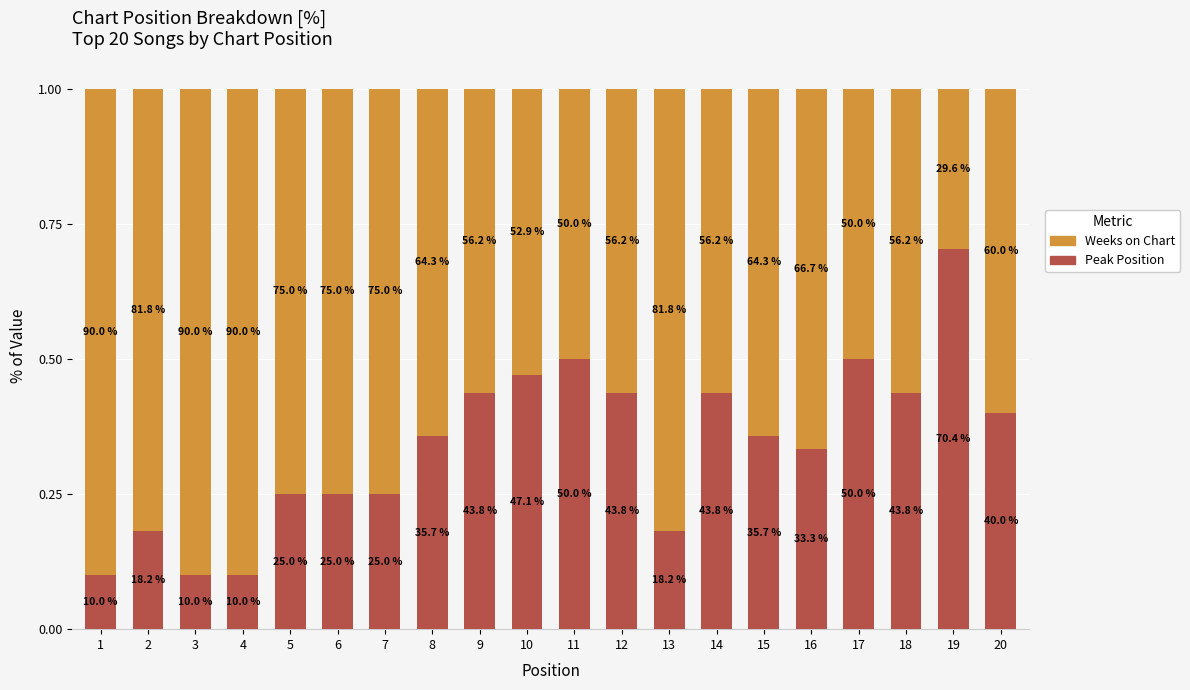

Does the chart contain any negative values?

No